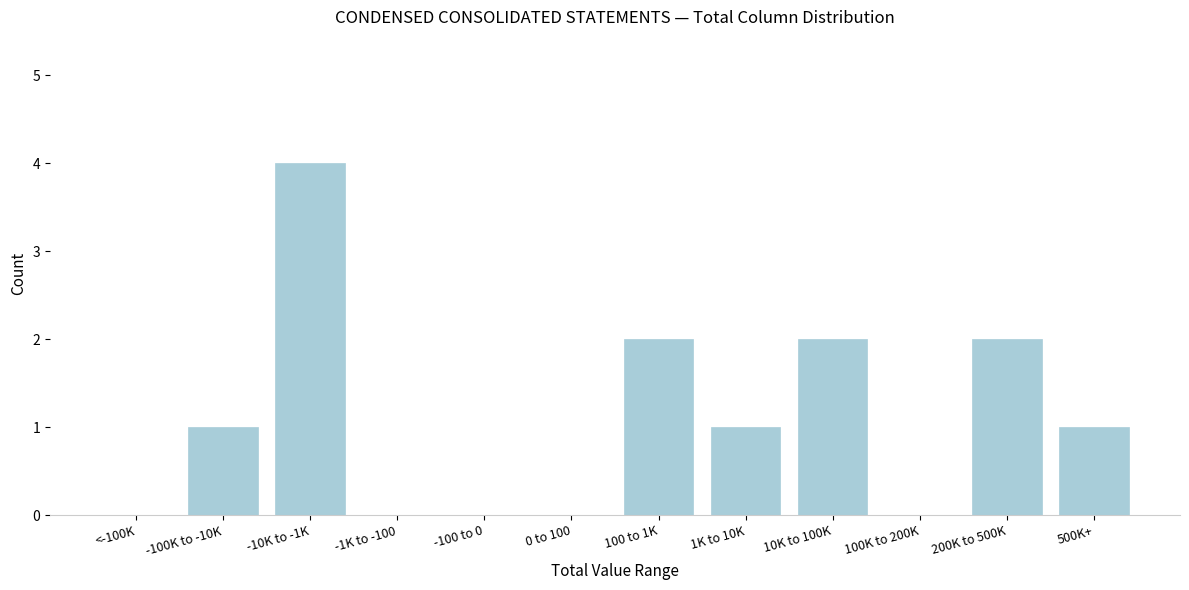

Reading left to right, extract all data points from this chart.

<-100K=0	-100K to -10K=1	-10K to -1K=4	-1K to -100=0	-100 to 0=0	0 to 100=0	100 to 1K=2	1K to 10K=1	10K to 100K=2	100K to 200K=0	200K to 500K=2	500K+=1